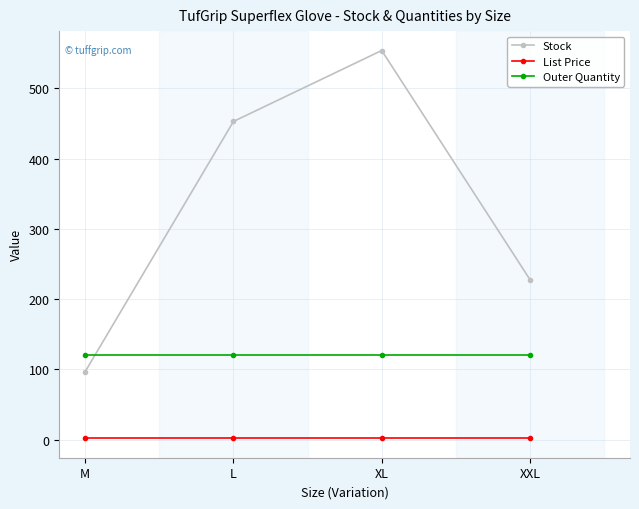

What is the total value across all series at L?

575.0